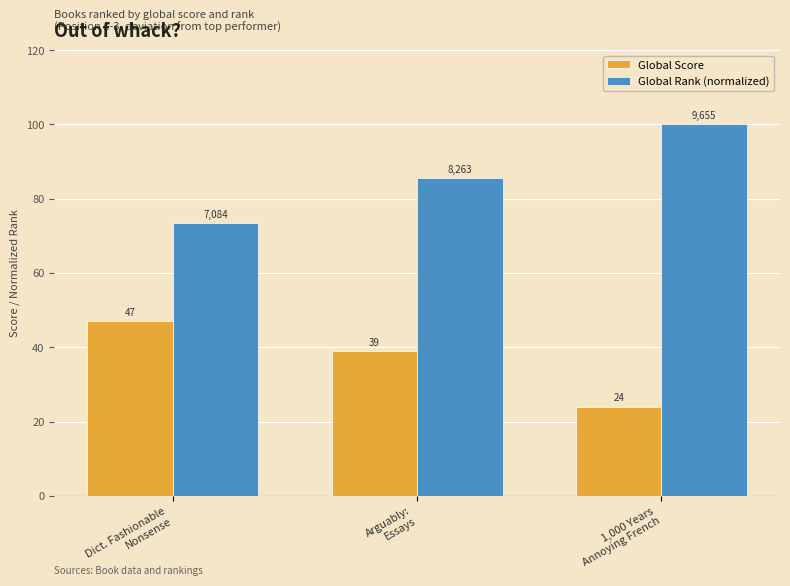

How many categories are shown in the chart?

3